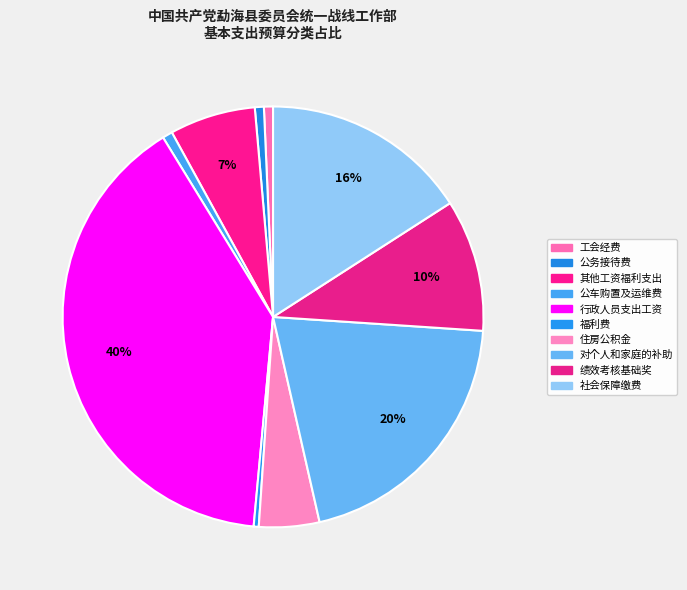

Which has a higher value, 其他工资福利支出 or 绩效考核基础奖?

绩效考核基础奖